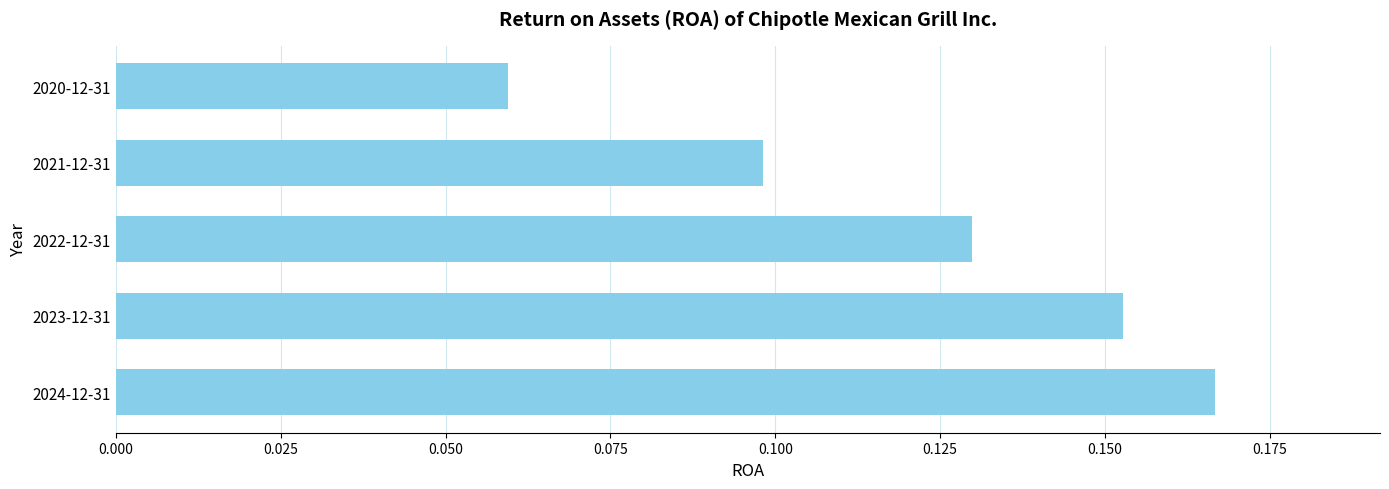

How many values are between 0 and 1?

5